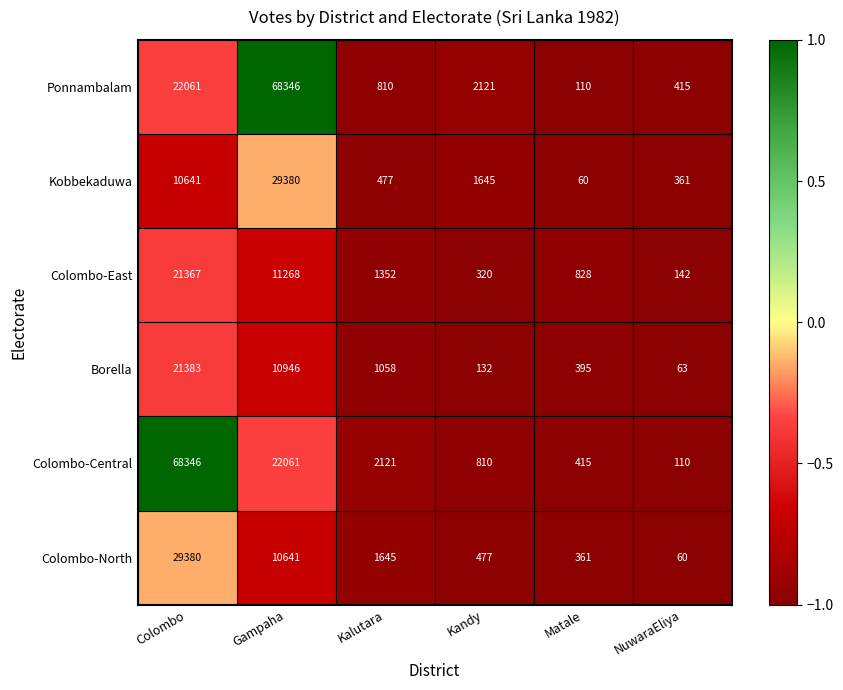

The value of Borella at Kandy is 132. True or false?

True